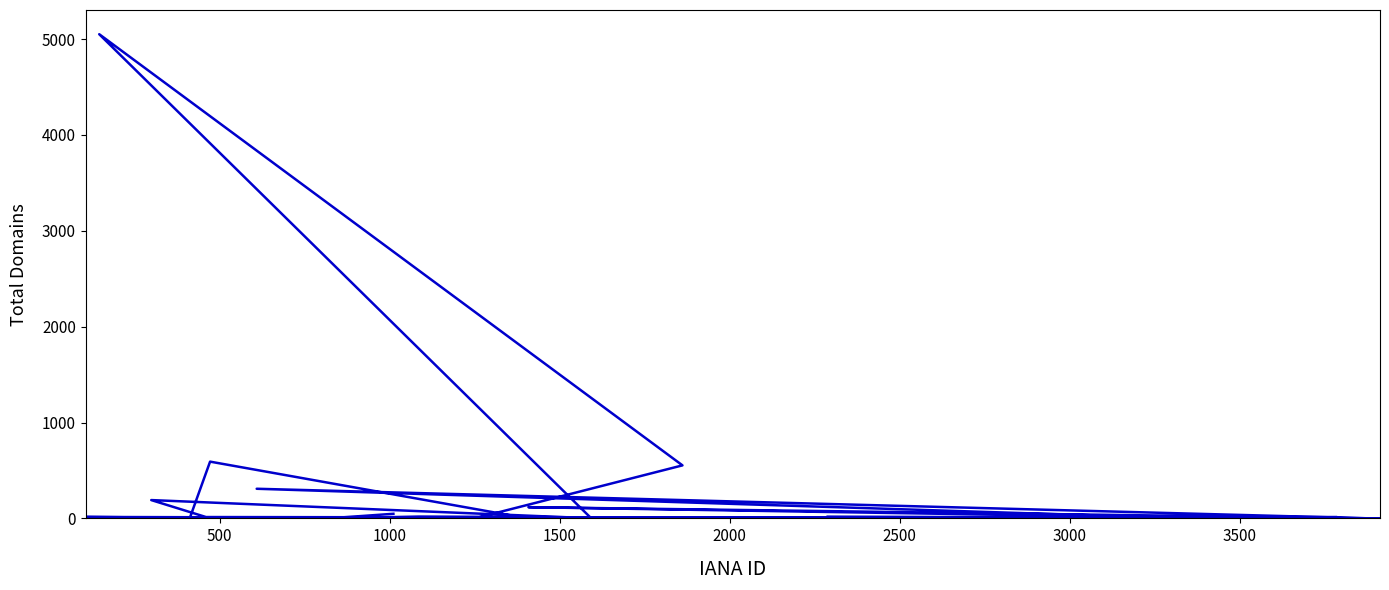

What is the difference between the maximum and minimum values?

5050